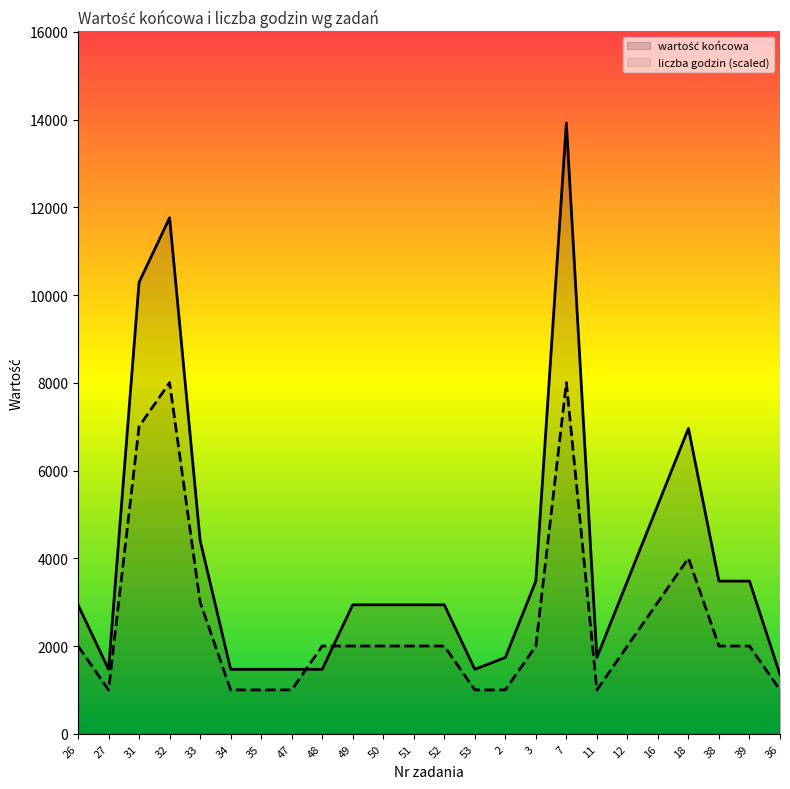

What is the sum of all wartość końcowa values?

94830.0